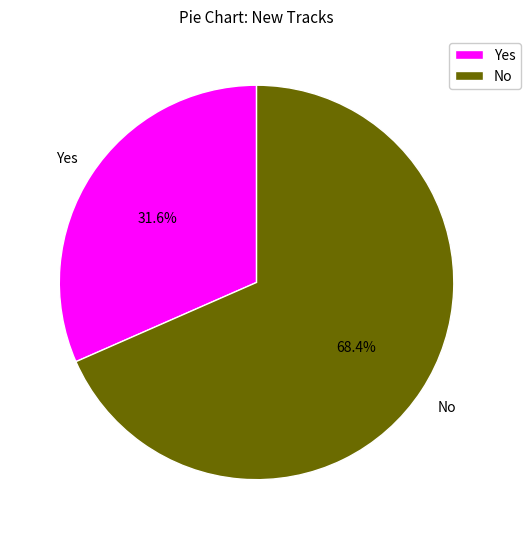

What is the largest slice in the pie chart?

No